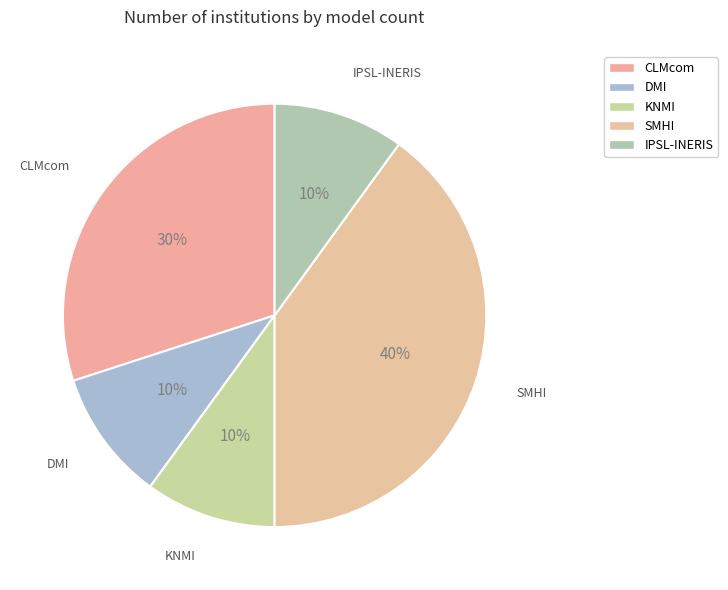

The DMI slice represents 10% of the pie. True or false?

True